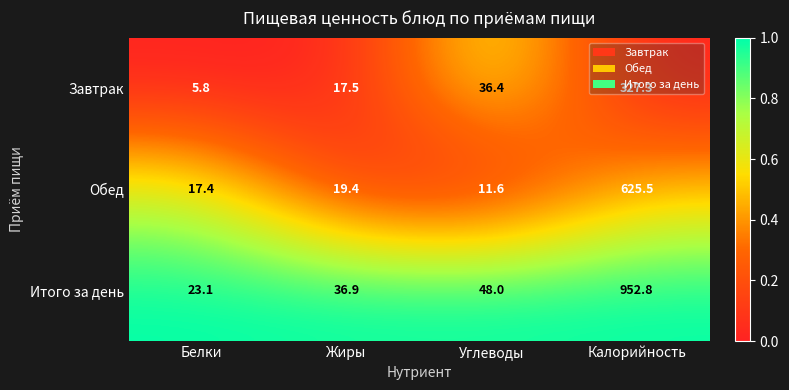

The Завтрак series shows 61.2 at Углеводы. True or false?

False